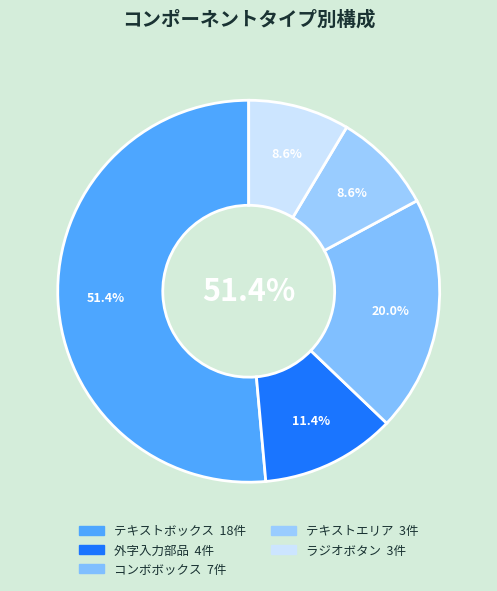

Is テキストボックス the majority of the pie?

Yes